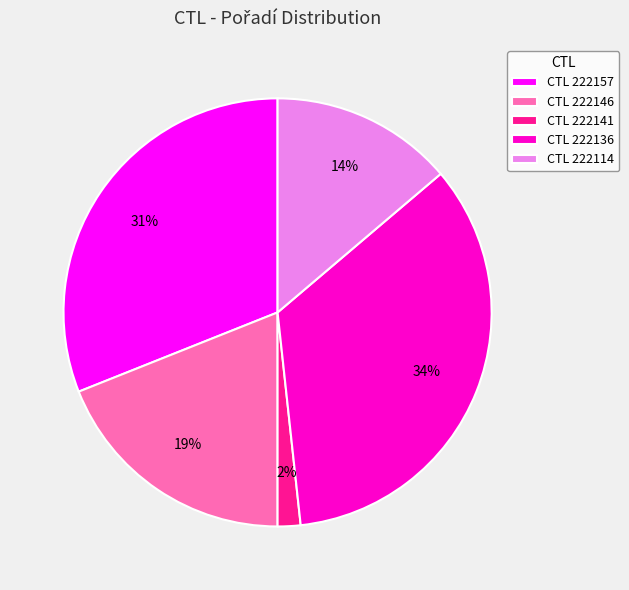

To the nearest percent, what is the average slice percentage?

20%